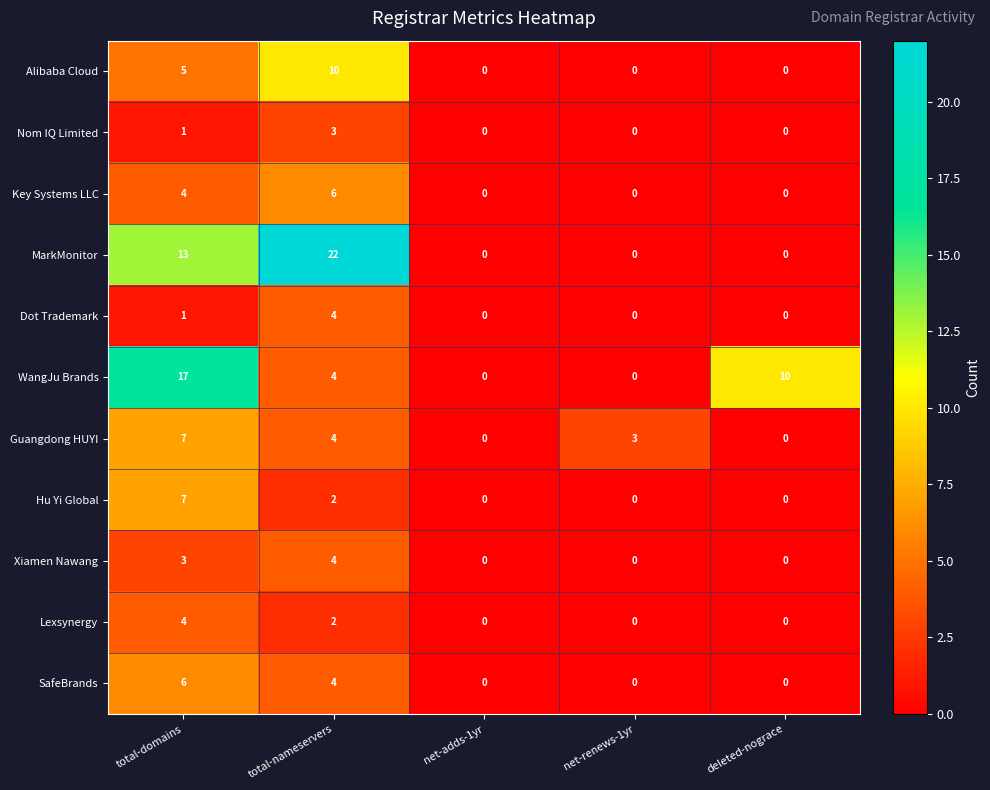

True or false: Lexsynergy has a value of 4 at total-domains.

True